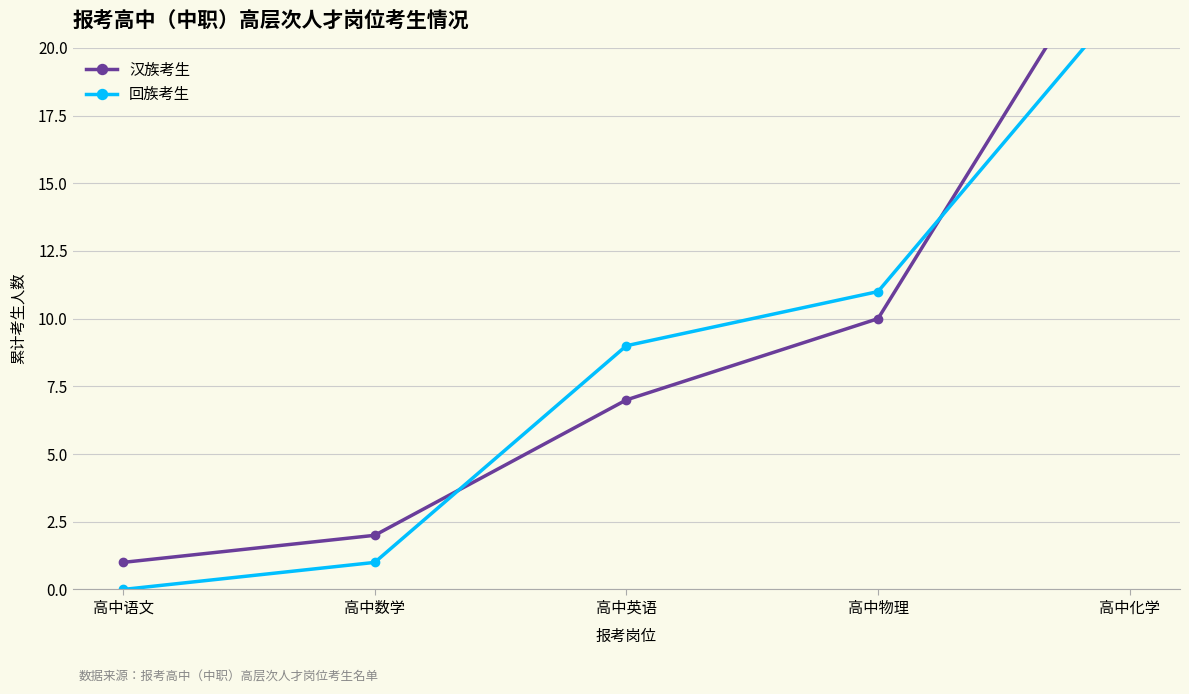

How many times do 回族考生 and 汉族考生 cross each other?

2